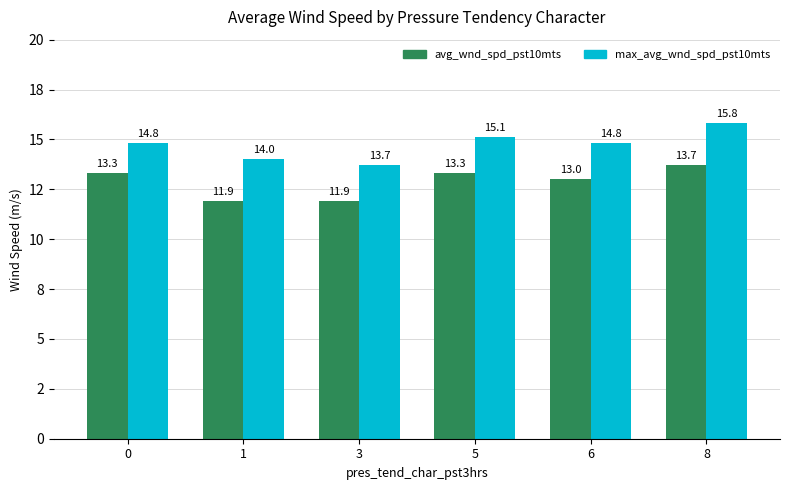

Is the value of max_avg_wnd_spd_pst10mts at 6 greater than the value of avg_wnd_spd_pst10mts at 1?

Yes